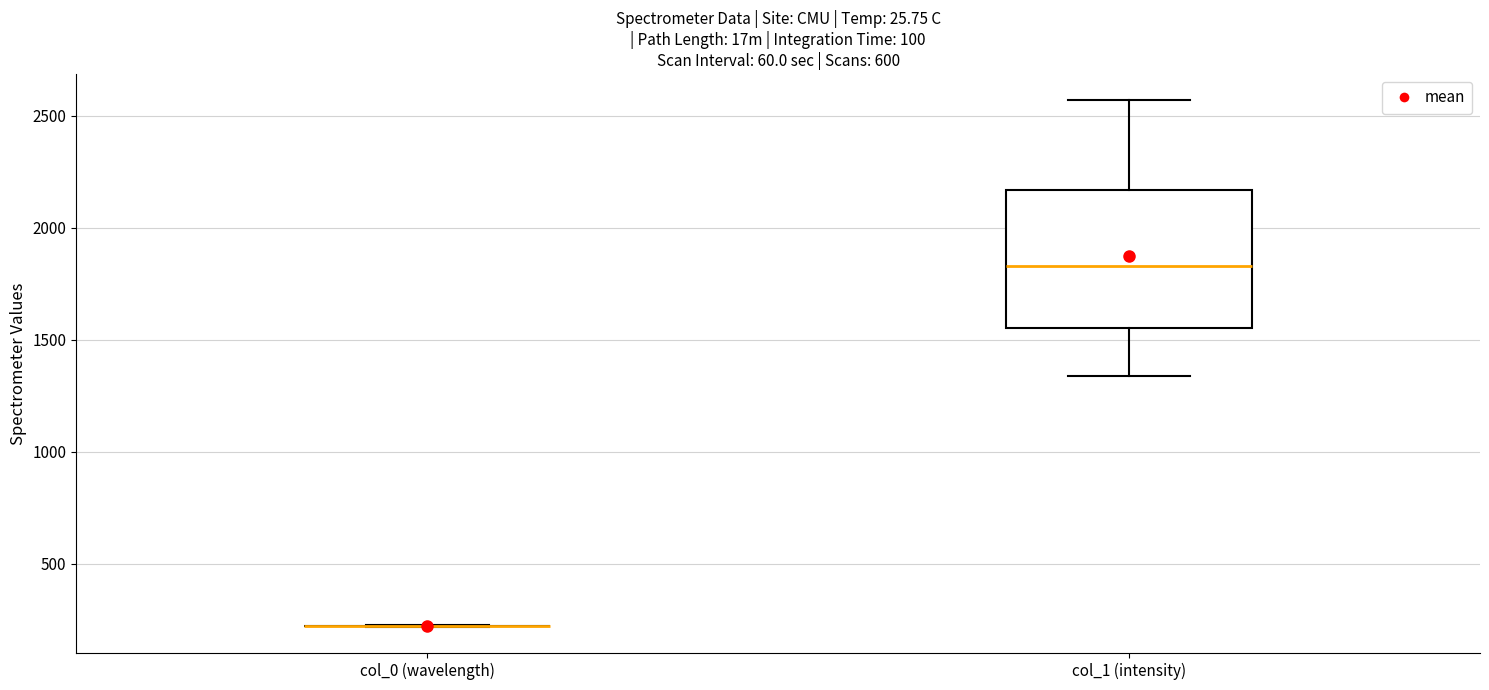

Comparing the boxes themselves (not the whiskers), which one is the tallest?

col_1 (intensity)